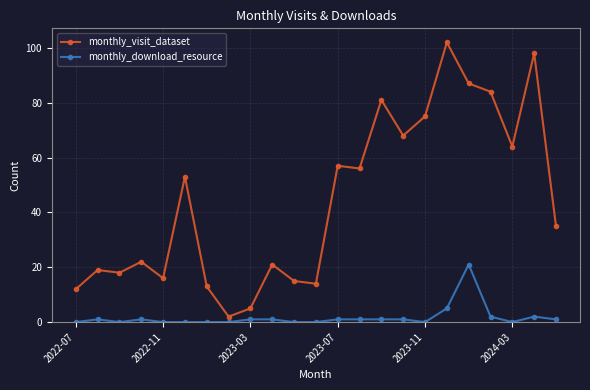

Which series has the largest total across all categories?

monthly_visit_dataset